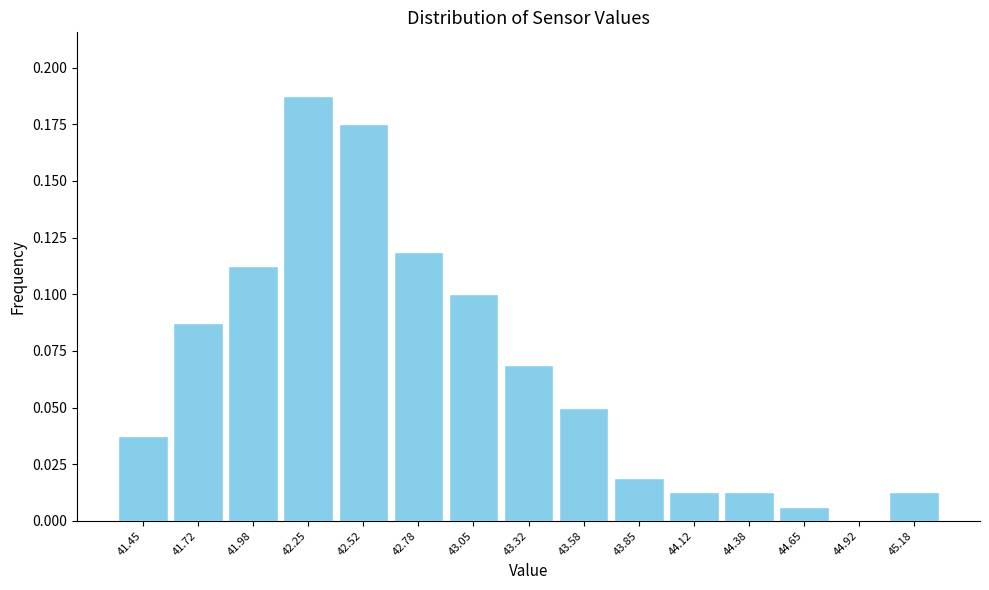

Which has a higher value, 43.58 or 43.85?

43.58